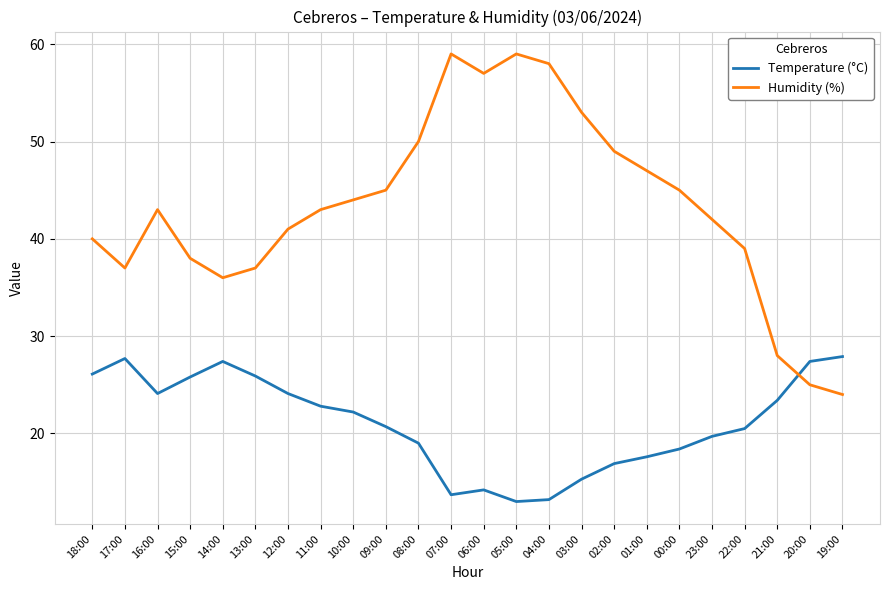

Which series has the largest range (max minus min)?

Humidity (%)